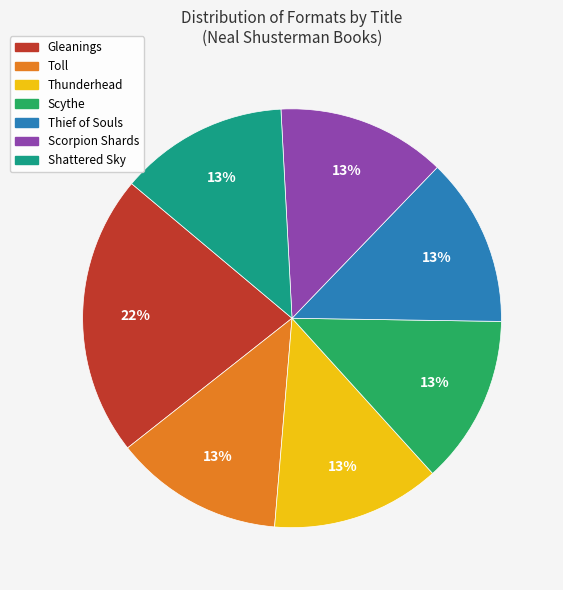

Does Scythe represent more than half of the total?

No